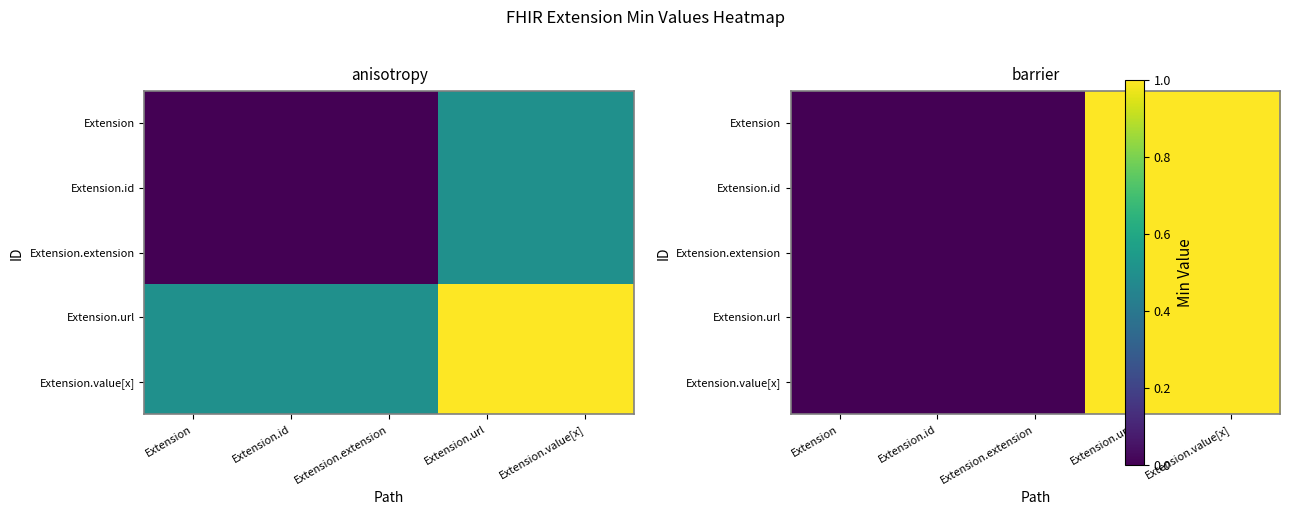

Count the Extension values in the range 0 to 1.

5